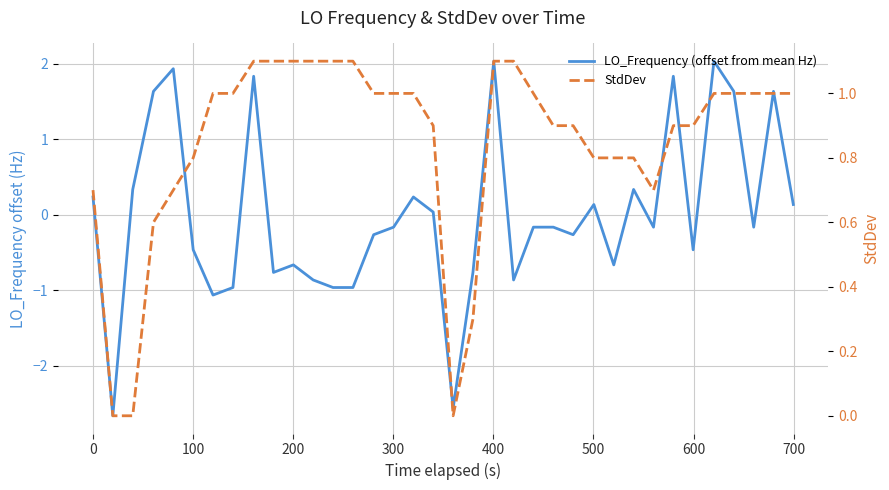

In LO_Frequency (offset from mean Hz), how many points are lower than both neighbors (excluding endpoints)?

10